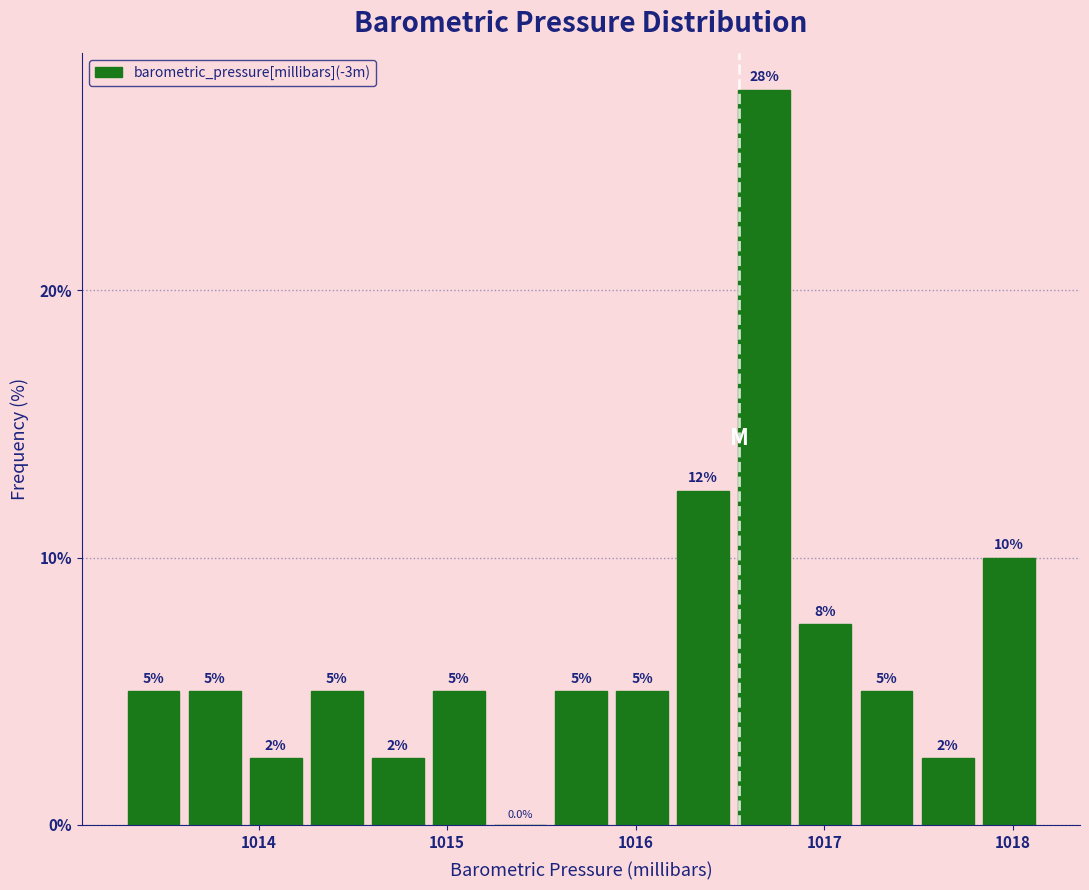

Around what value on the x-axis is the tallest bar? Give the approximate position of its centre, as read against the axis.

1016.7